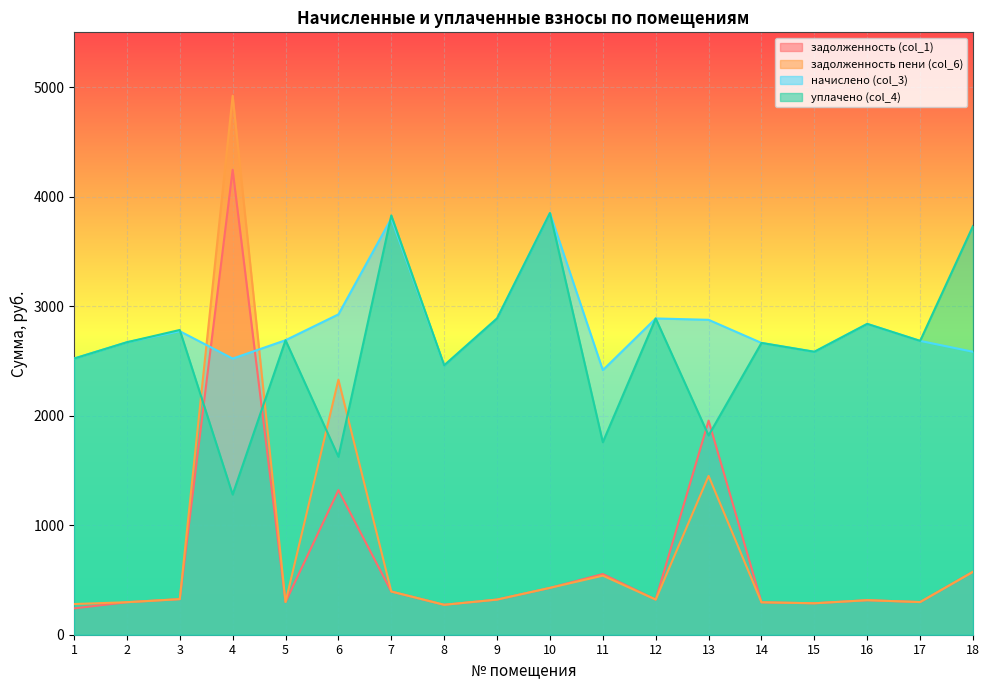

What is the highest value of the задолженность пени (col_6) series?

4920.6